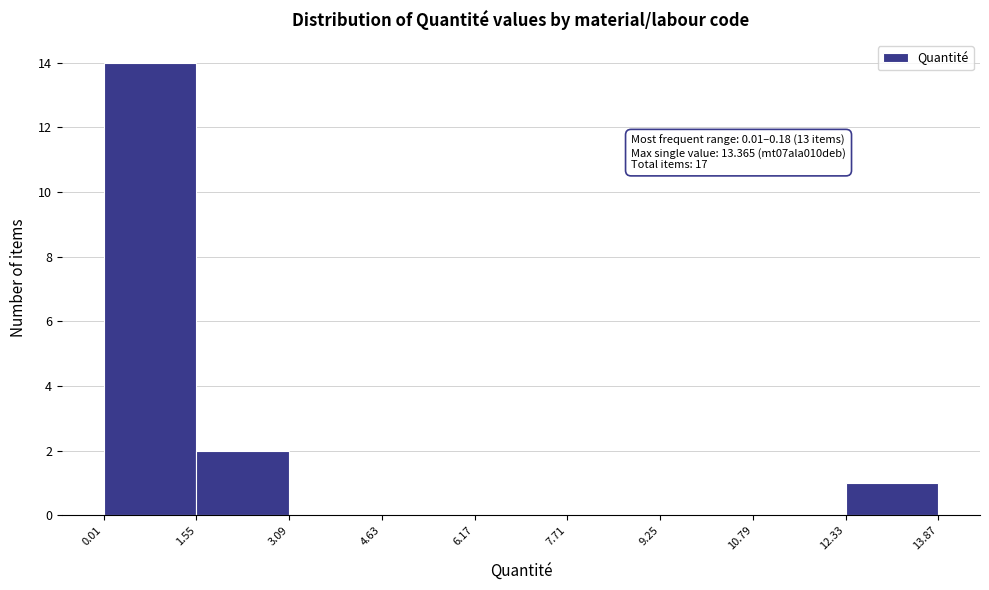

Over which range of the x-axis is the bar tallest?

0.01 to 1.55